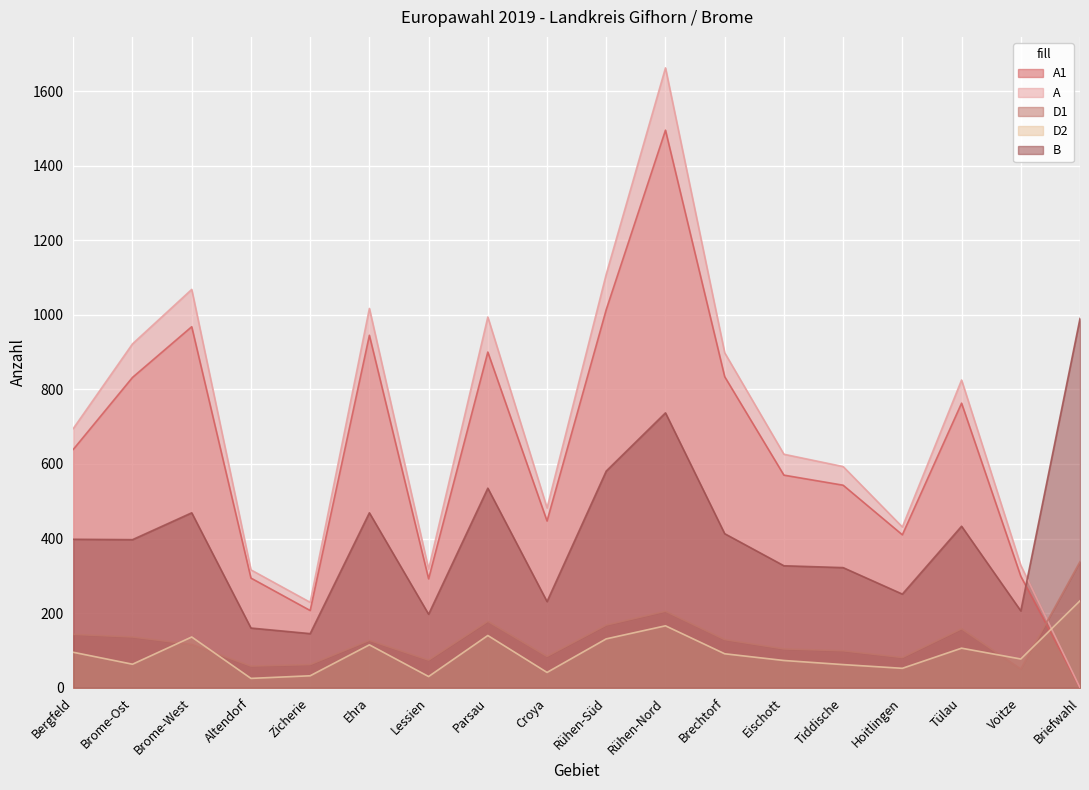

Reading left to right, list all the values displayed in this chart.

A1: 639	832	968	294	207	945	292	900	447	1014	1495	834	570	543	410	763	299	0
A: 695	922	1068	316	229	1017	318	994	482	1109	1662	898	626	593	431	825	328	0
D1: 143	136	116	58	62	127	74	178	84	168	205	129	104	99	81	158	50	338
D2: 95	63	136	25	32	115	30	140	41	131	166	91	73	62	52	106	77	233
B: 398	397	469	160	145	469	197	535	231	581	737	413	327	322	251	433	206	990